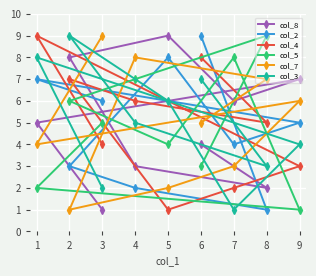

At which label is col_2 closest to 5?

9